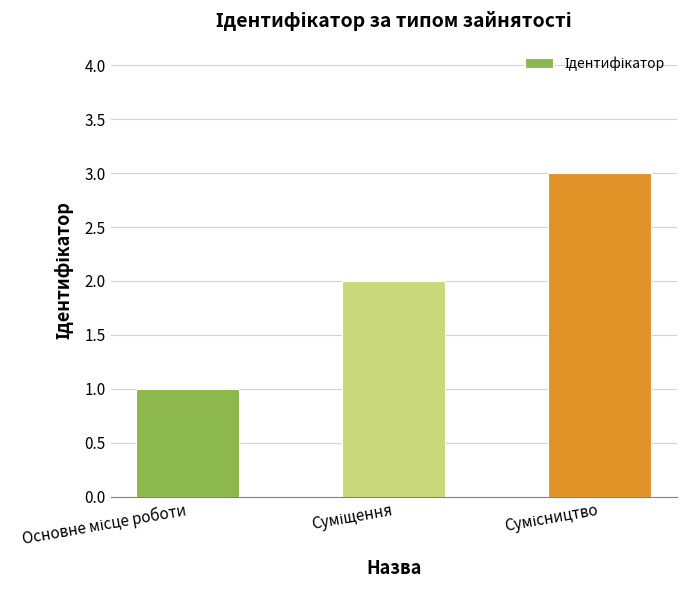

How many bars are there in total?

3